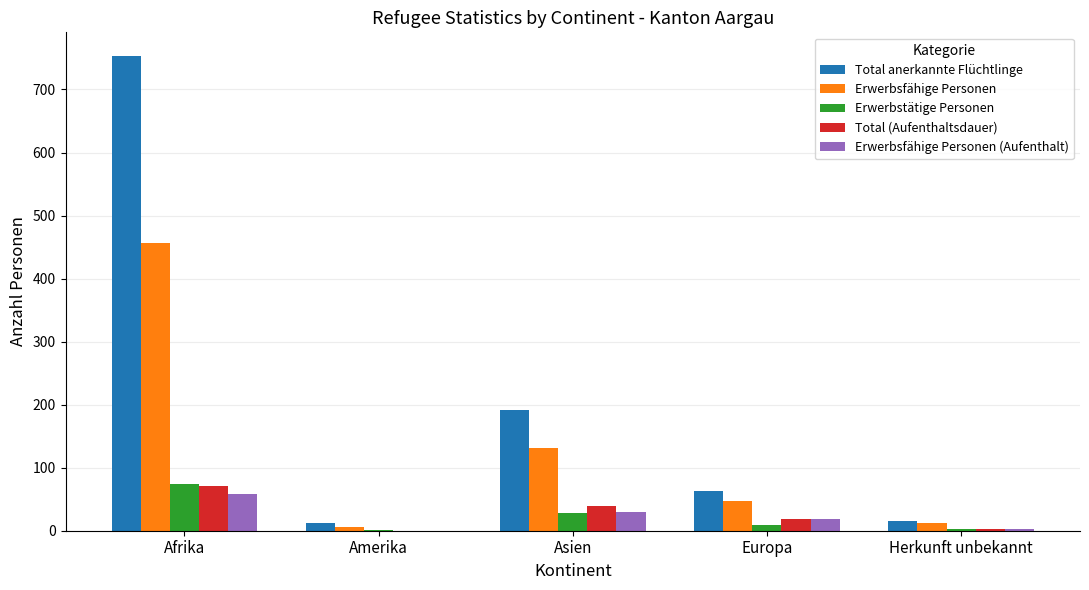

How many series are shown in this chart?

5